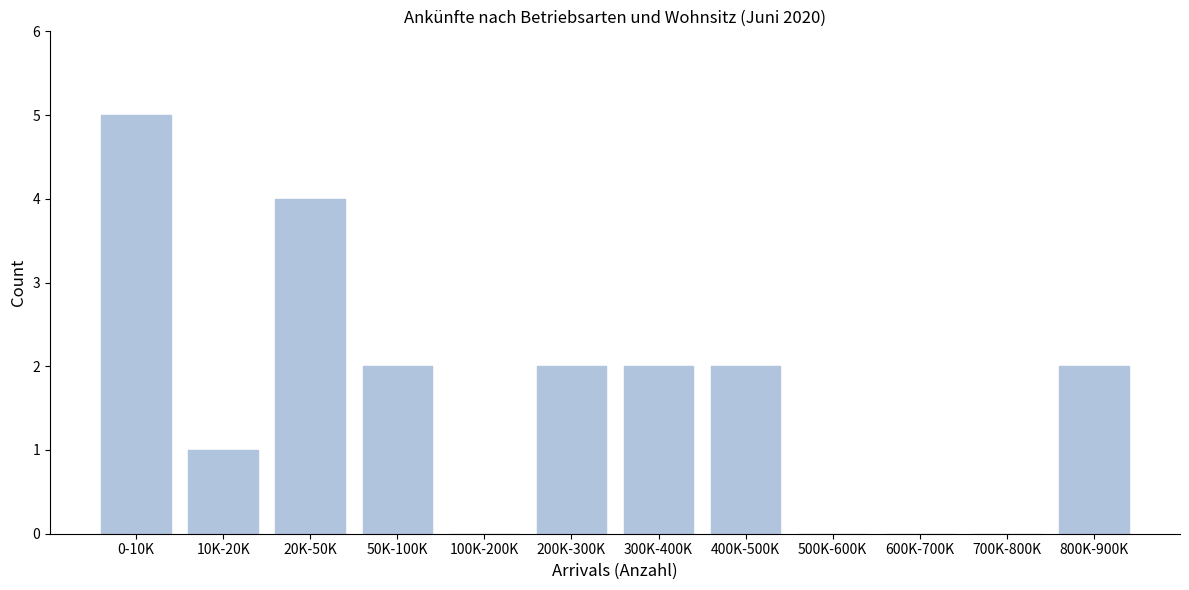

Reading left to right, transcribe all the data shown in this chart.

0-10K=5	10K-20K=1	20K-50K=4	50K-100K=2	100K-200K=0	200K-300K=2	300K-400K=2	400K-500K=2	500K-600K=0	600K-700K=0	700K-800K=0	800K-900K=2